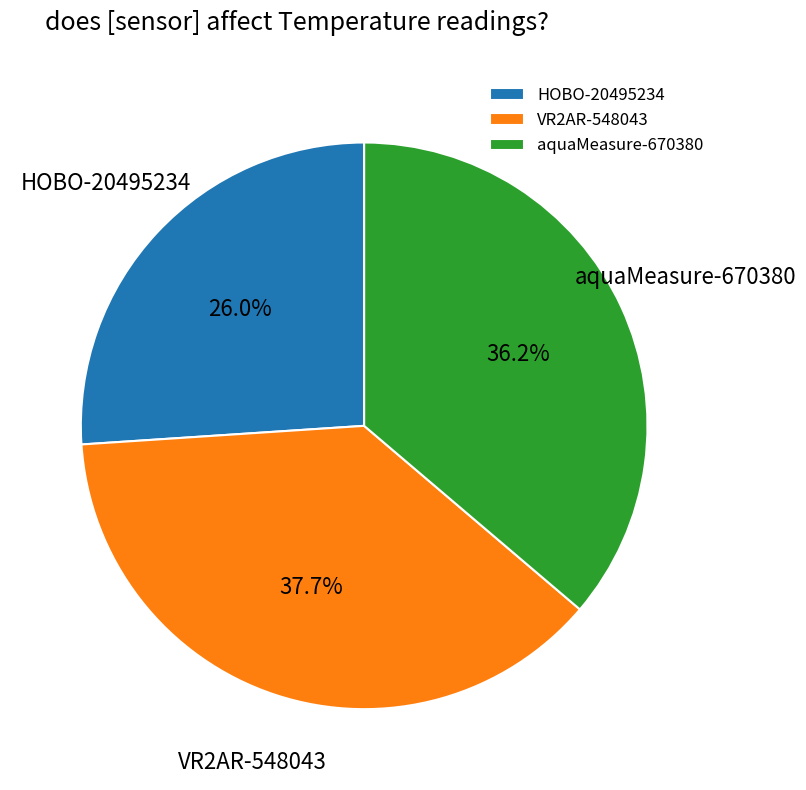

What percentage is NOT represented by VR2AR-548043?

62.3%